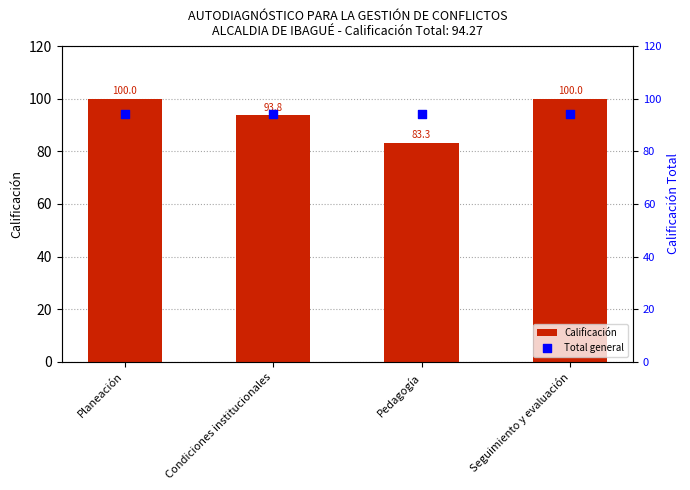

At how many categories does at least one series exceed 92?

4